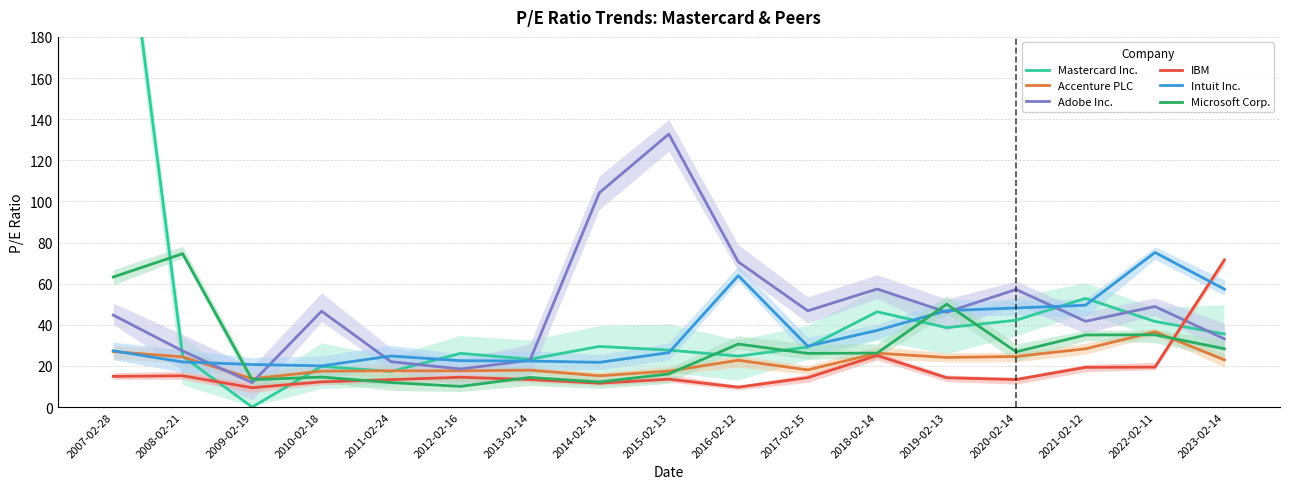

How many values in the IBM series are below 14?

8